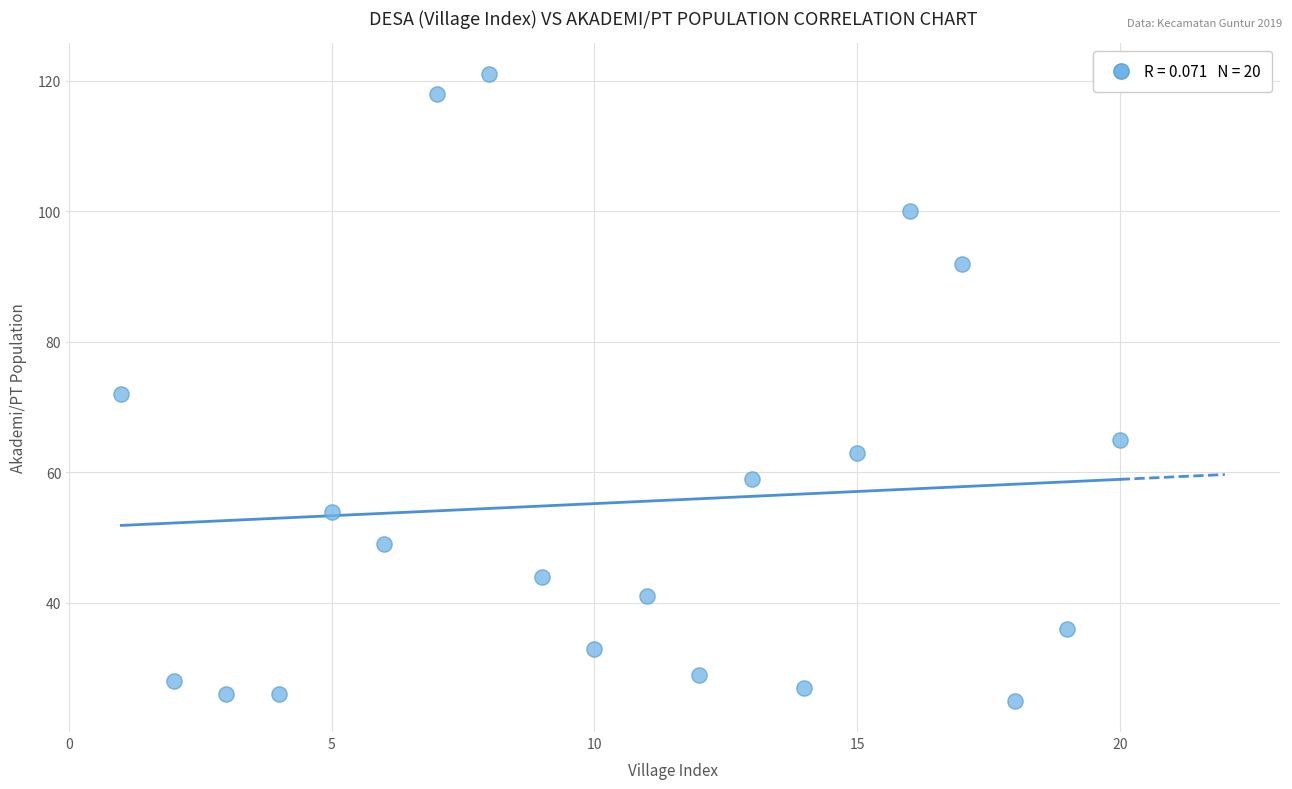

List the coordinates of all points as (X, Y) pairs, reading left to right.

(1, 72)  (2, 28)  (3, 26)  (4, 26)  (5, 54)  (6, 49)  (7, 118)  (8, 121)  (9, 44)  (10, 33)  (11, 41)  (12, 29)  (13, 59)  (14, 27)  (15, 63)  (16, 100)  (17, 92)  (18, 25)  (19, 36)  (20, 65)